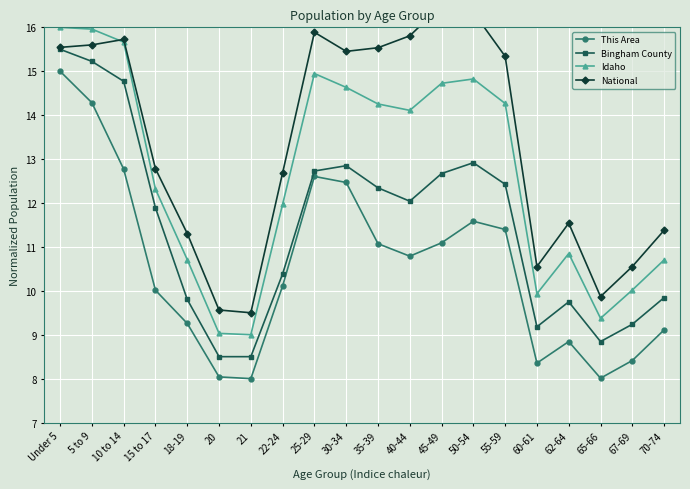

Which series has the largest range (max minus min)?

This Area